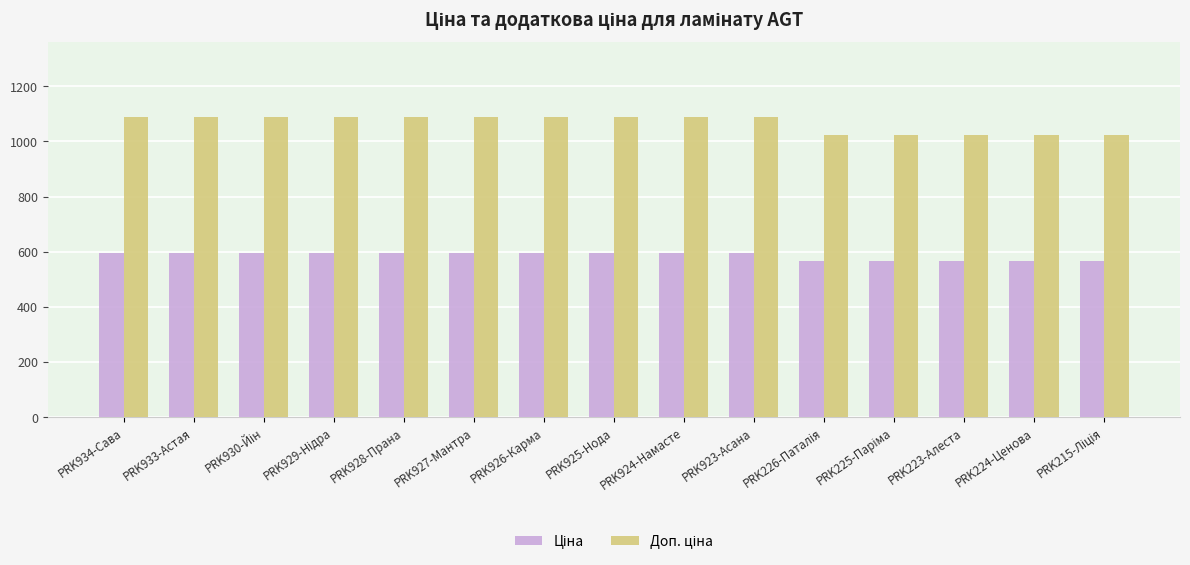

What is the minimum value shown in the chart?

567.7